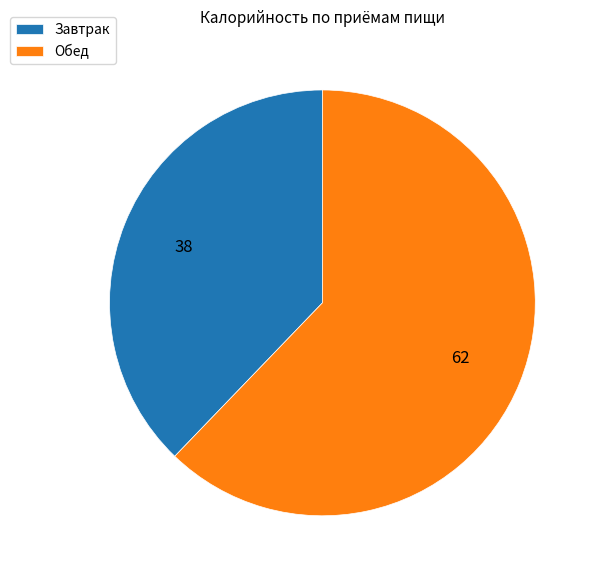

Is it true that Обед is 62% of the pie?

True